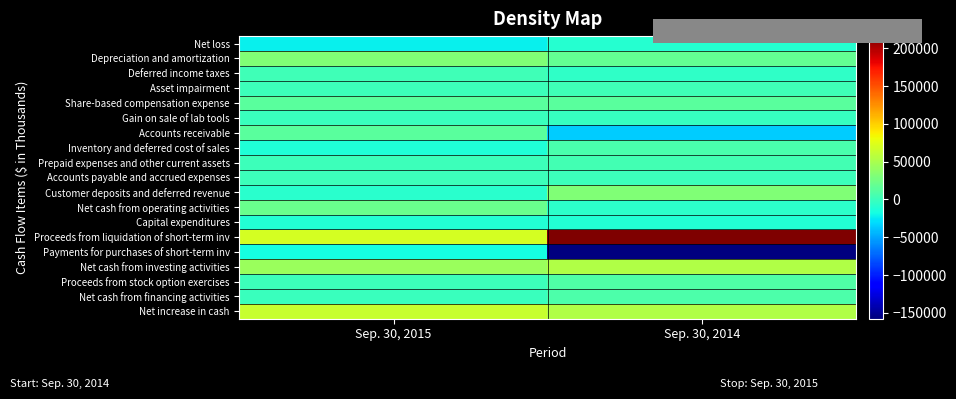

Reading left to right, what are all the values shown in this chart?

Net loss: Sep. 30, 2015=-22191	Sep. 30, 2014=-10028
Depreciation and amortization: Sep. 30, 2015=30766	Sep. 30, 2014=17649
Deferred income taxes: Sep. 30, 2015=1794	Sep. 30, 2014=-4973
Asset impairment: Sep. 30, 2015=126	Sep. 30, 2014=2864
Share-based compensation expense: Sep. 30, 2015=14038	Sep. 30, 2014=14303
Gain on sale of lab tools: Sep. 30, 2015=-841	Sep. 30, 2014=-2435
Accounts receivable: Sep. 30, 2015=13484	Sep. 30, 2014=-36149
Inventory and deferred cost of sales: Sep. 30, 2015=-13029	Sep. 30, 2014=6940
Prepaid expenses and other current assets: Sep. 30, 2015=332	Sep. 30, 2014=3664
Accounts payable and accrued expenses: Sep. 30, 2015=368	Sep. 30, 2014=1152
Customer deposits and deferred revenue: Sep. 30, 2015=-7929	Sep. 30, 2014=30799
Net cash from operating activities: Sep. 30, 2015=21850	Sep. 30, 2014=-6600
Capital expenditures: Sep. 30, 2015=-11069	Sep. 30, 2014=-10476
Proceeds from liquidation of short-term inv: Sep. 30, 2015=68647	Sep. 30, 2014=216050
Payments for purchases of short-term inv: Sep. 30, 2015=-17000	Sep. 30, 2014=-157733
Net cash from investing activities: Sep. 30, 2015=42564	Sep. 30, 2014=52613
Proceeds from stock option exercises: Sep. 30, 2015=1344	Sep. 30, 2014=9485
Net cash from financing activities: Sep. 30, 2015=-1018	Sep. 30, 2014=7345
Net increase in cash: Sep. 30, 2015=63303	Sep. 30, 2014=53209